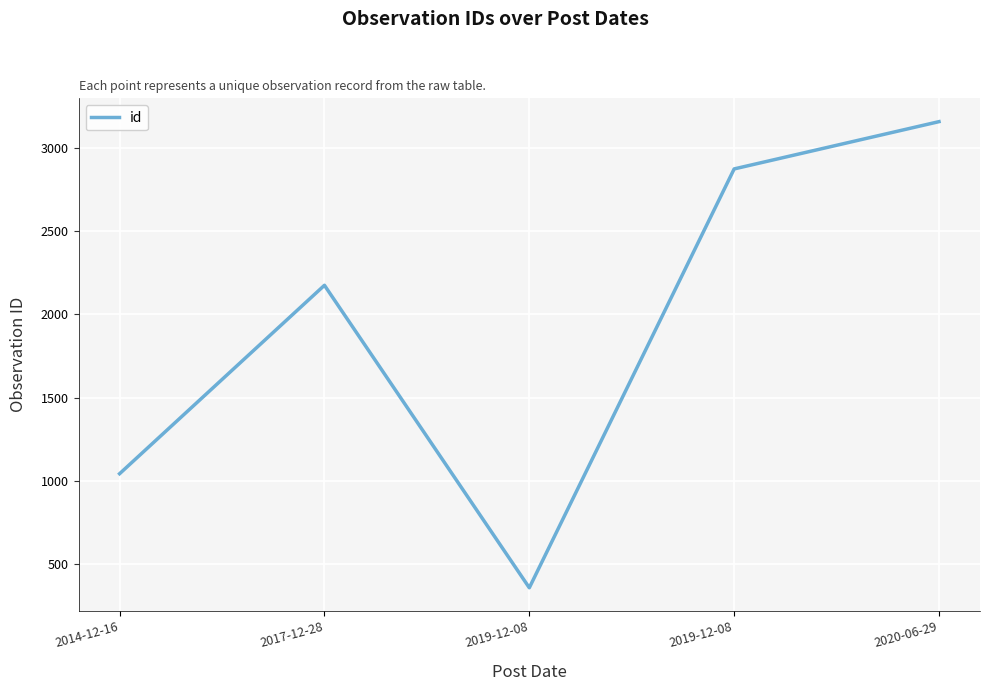

What is the label of the 1st point from the left?

2014-12-16